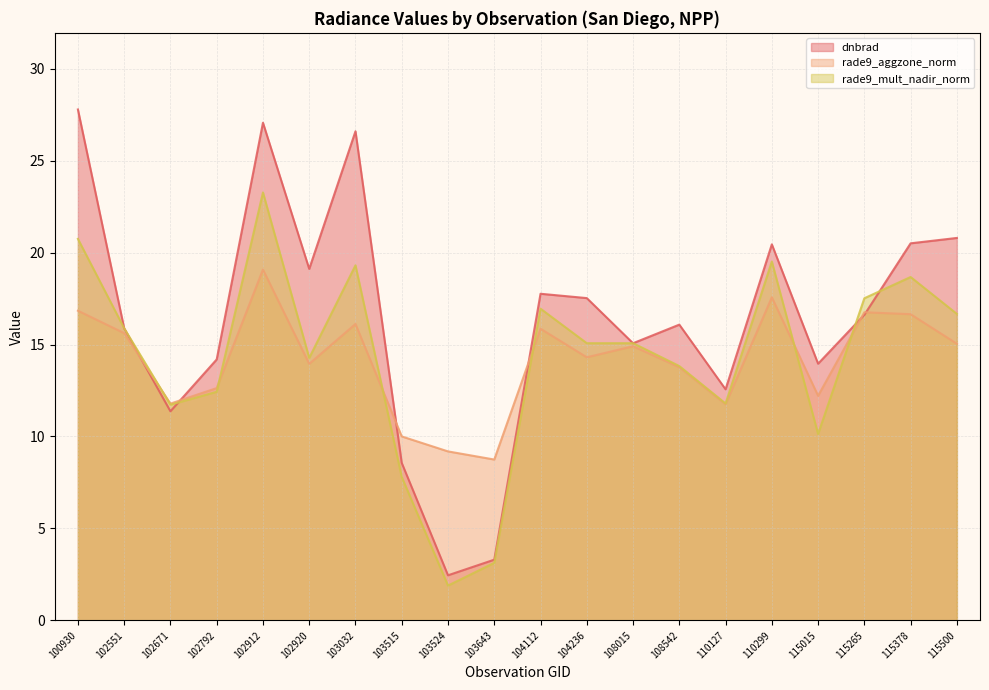

Reading left to right, transcribe all the data shown in this chart.

dnbrad: 100930=27.8	102551=15.9	102671=11.4	102792=14.2	102912=27.1	102920=19.1	103032=26.6	103515=8.6	103524=2.4	103643=3.3	104112=17.8	104236=17.5	108015=15.1	108542=16.1	110127=12.6	110299=20.4	115015=14.0	115265=16.6	115378=20.5	115500=20.8
rade9_aggzone_norm: 100930=16.8	102551=15.6	102671=11.8	102792=12.6	102912=19.1	102920=13.9	103032=16.1	103515=10.0	103524=9.2	103643=8.7	104112=15.9	104236=14.3	108015=14.9	108542=13.8	110127=11.8	110299=17.6	115015=12.2	115265=16.8	115378=16.7	115500=15.0
rade9_mult_nadir_norm: 100930=20.7	102551=15.9	102671=11.7	102792=12.4	102912=23.3	102920=14.3	103032=19.3	103515=7.8	103524=1.9	103643=3.1	104112=16.9	104236=15.1	108015=15.1	108542=13.8	110127=11.8	110299=19.5	115015=10.1	115265=17.5	115378=18.7	115500=16.7